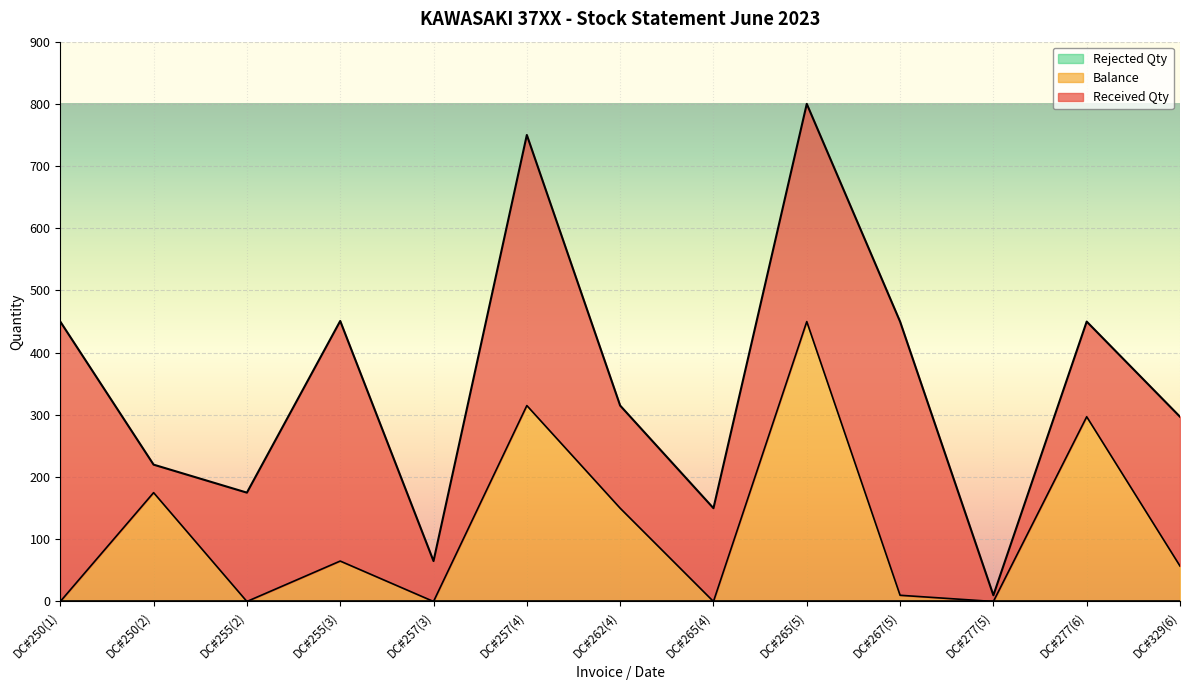

True or false: Balance and Rejected Qty intersect in this chart.

False